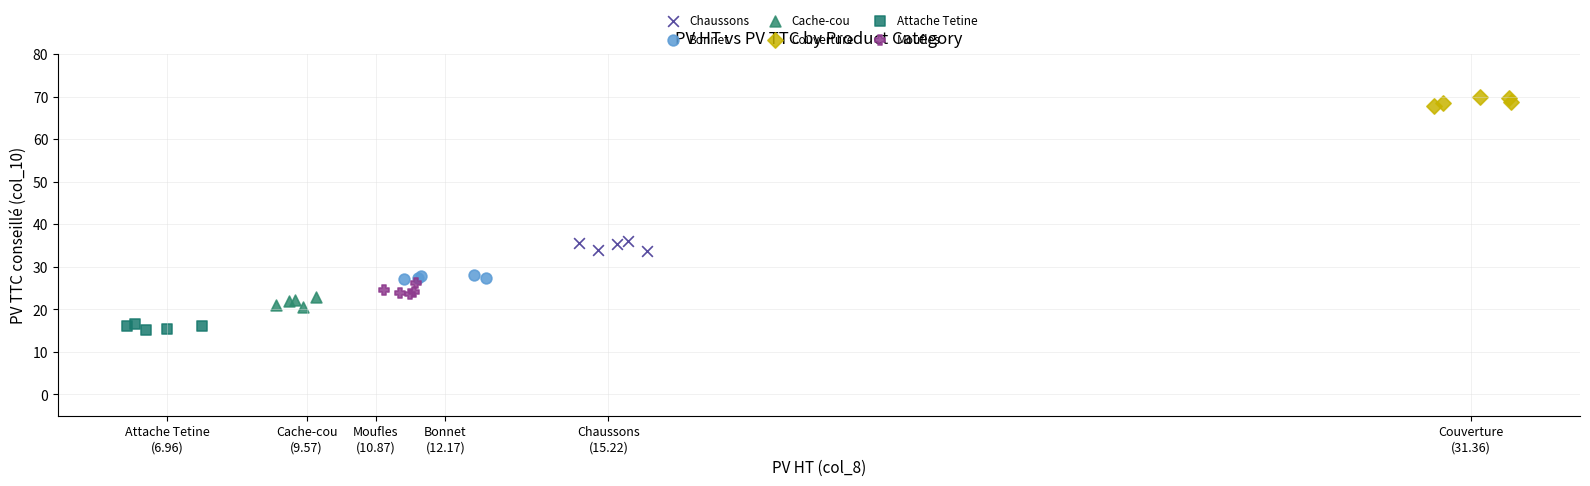

What are all the series names shown in the legend?

Chaussons, Bonnet, Cache-cou, Couverture, Attache Tetine, Moufles